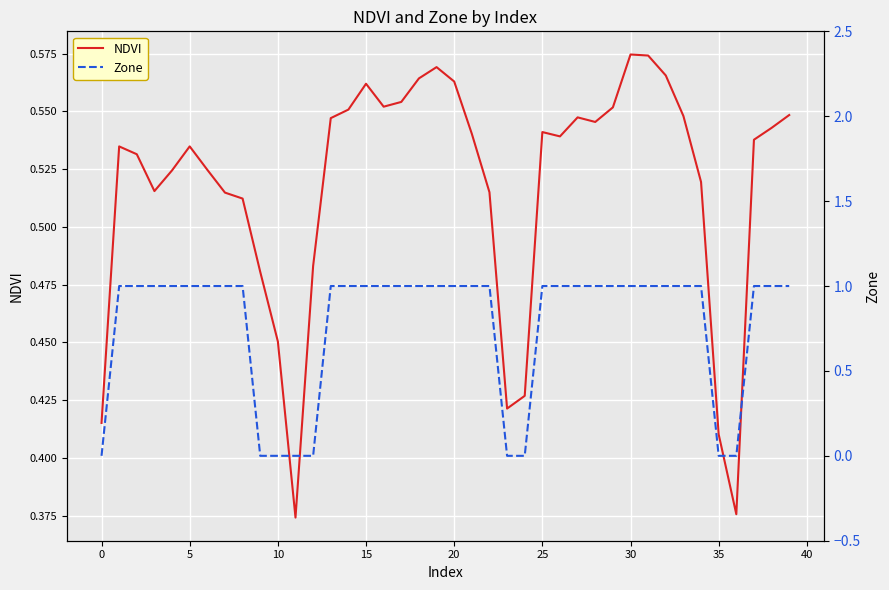

What is the sum of the Zone values at 23 and 34?

1.0